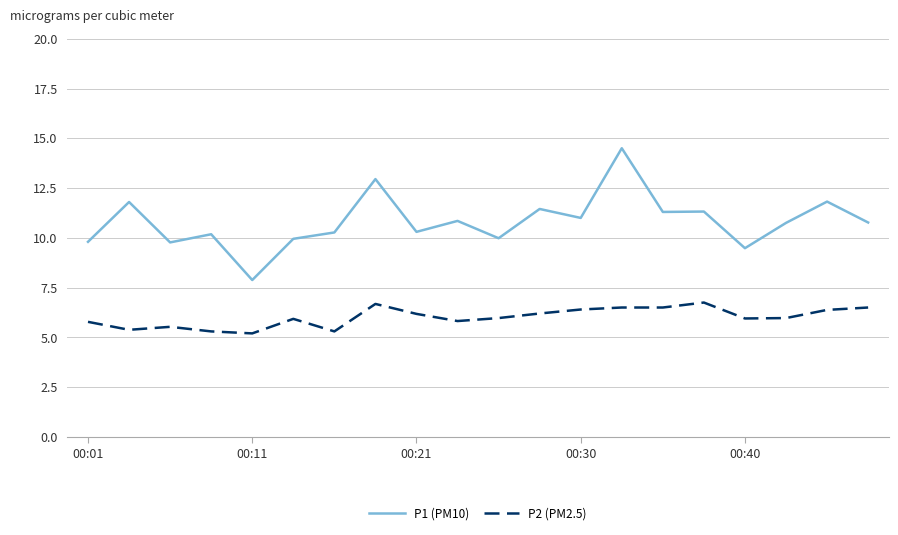

True or false: P2 (PM2.5) and P1 (PM10) cross at least once.

False